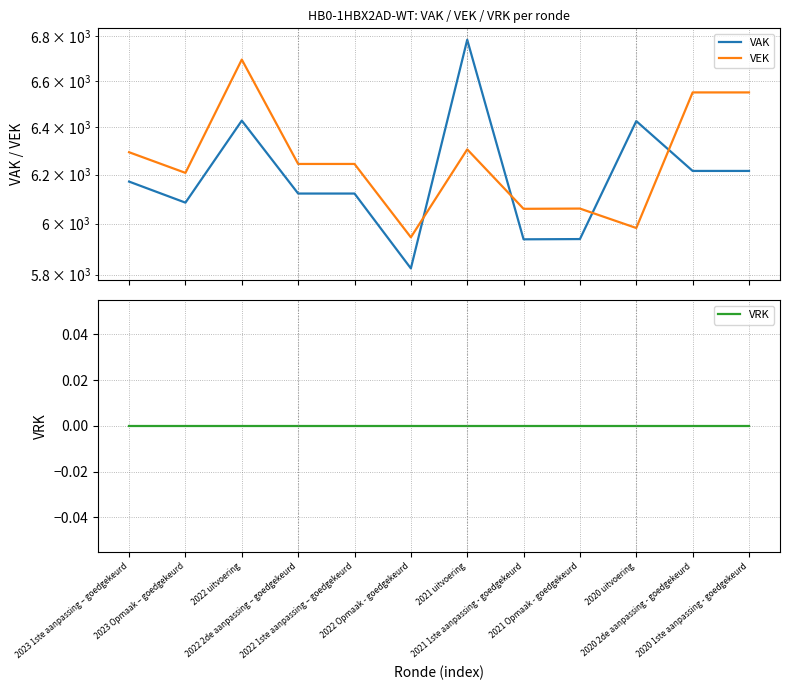

At which label is VEK closest to 6320?

2021 uitvoering